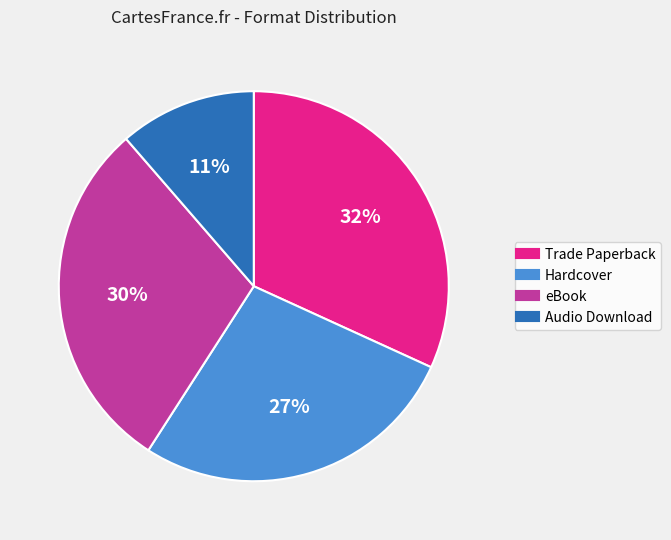

Rank the categories by value from highest to lowest.

Trade Paperback, eBook, Hardcover, Audio Download